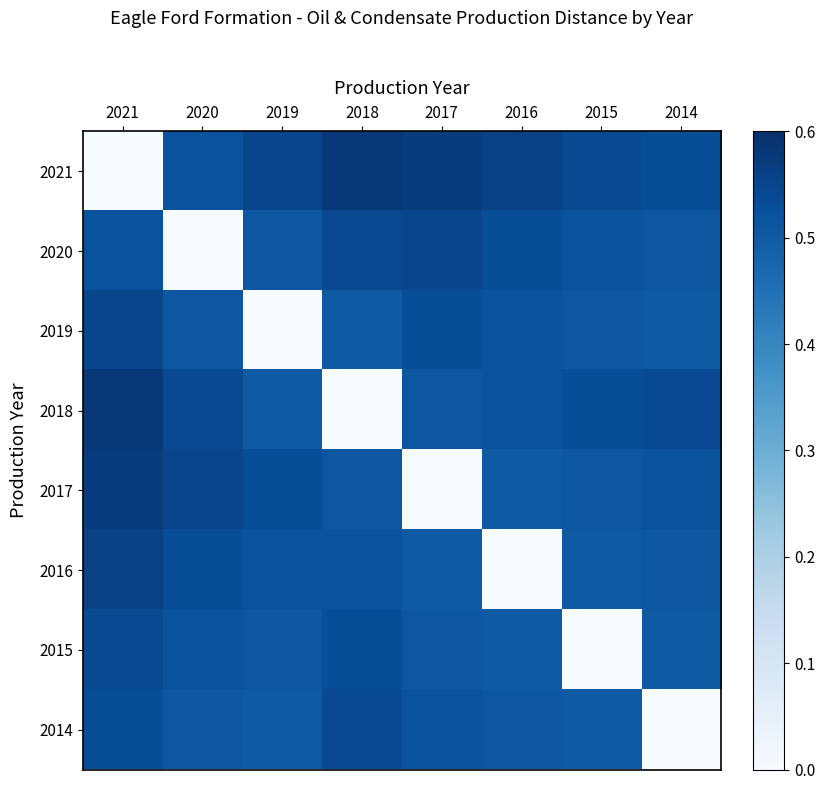

What is the spread (max minus min) of values at 2014?

0.5